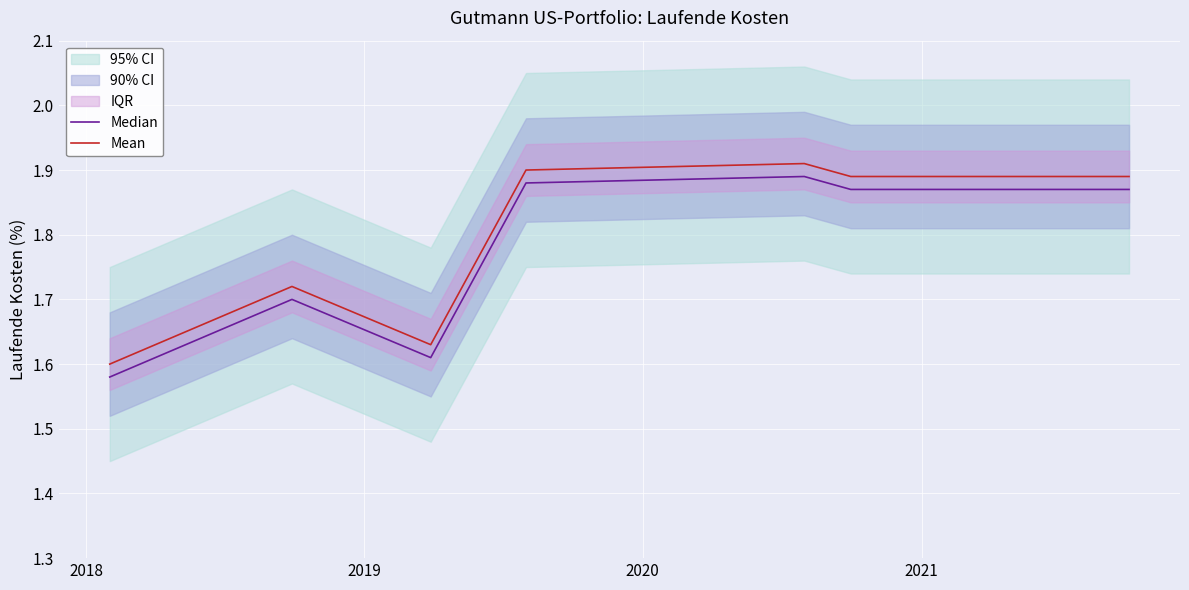

True or false: Mean and Median intersect in this chart.

False